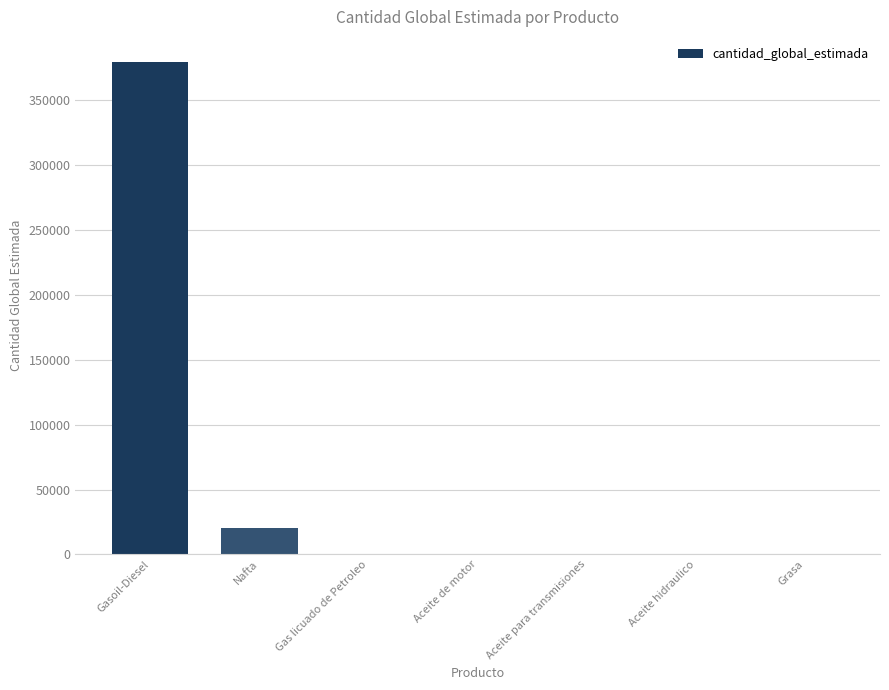

The value at Nafta is 32122. True or false?

False